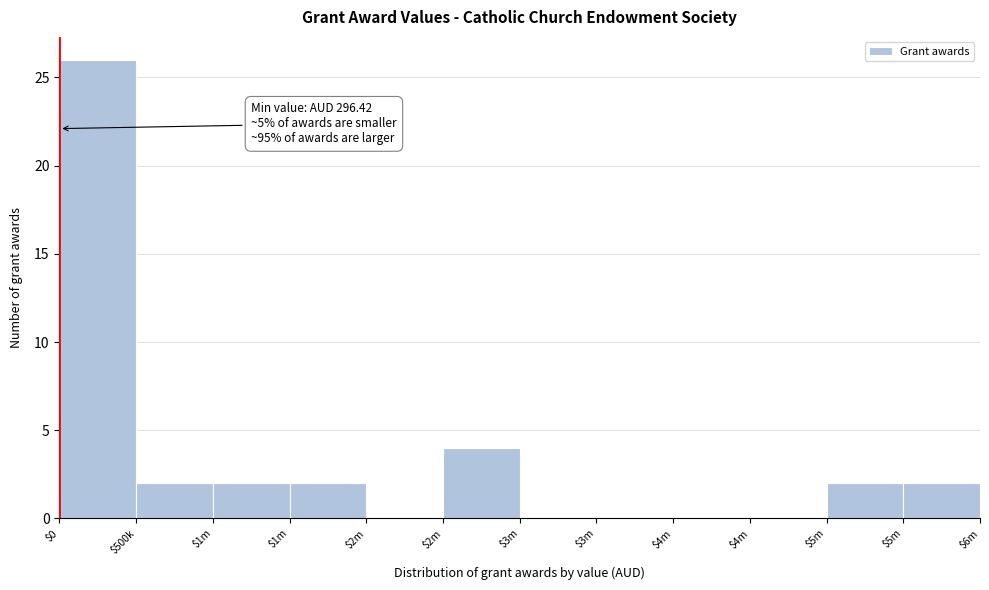

Count the number of categories in the chart.

12